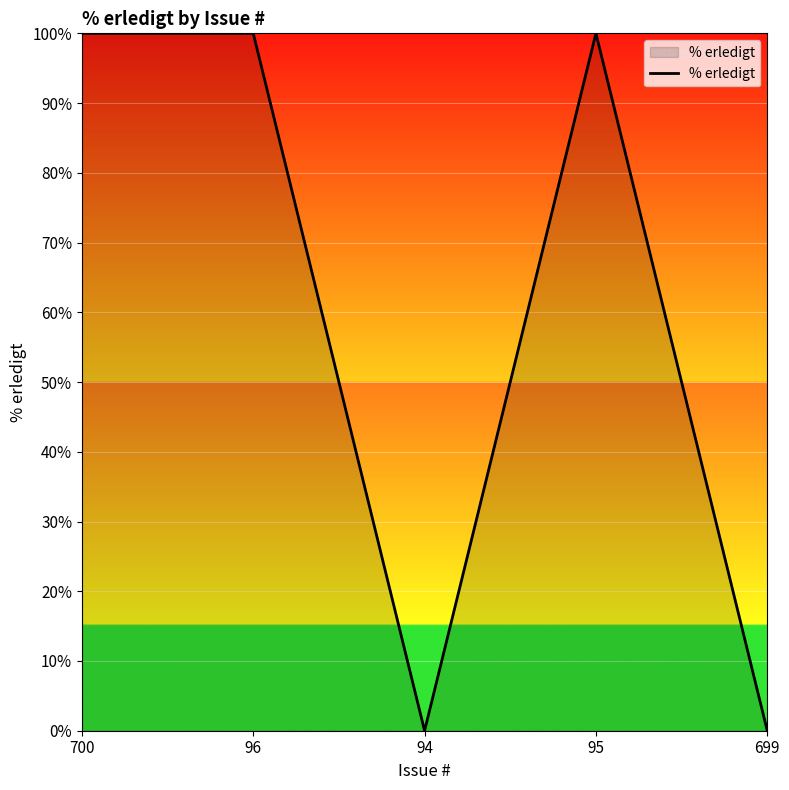

What position from the left is 699?

5